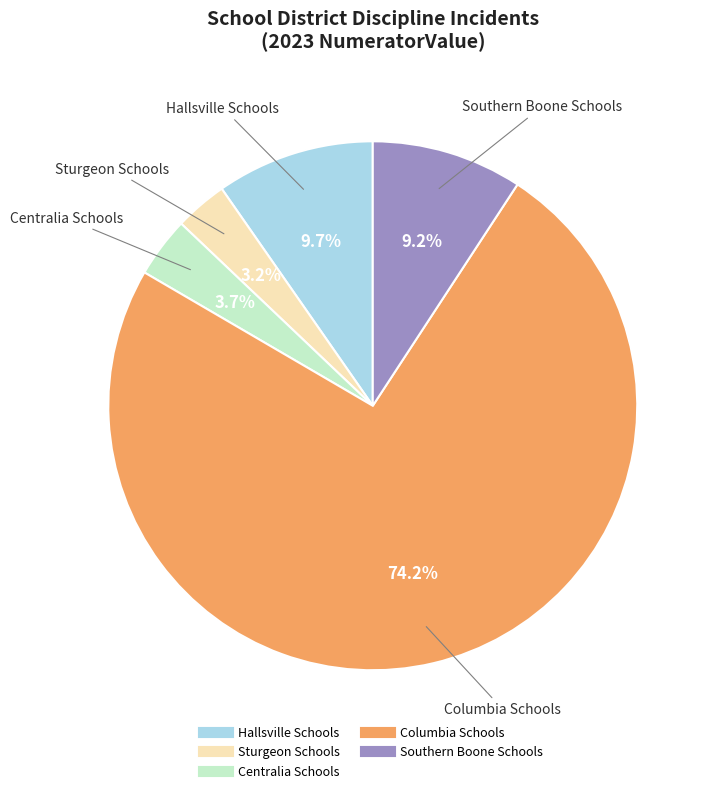

What portion of the pie excludes Hallsville Schools?

90.3%